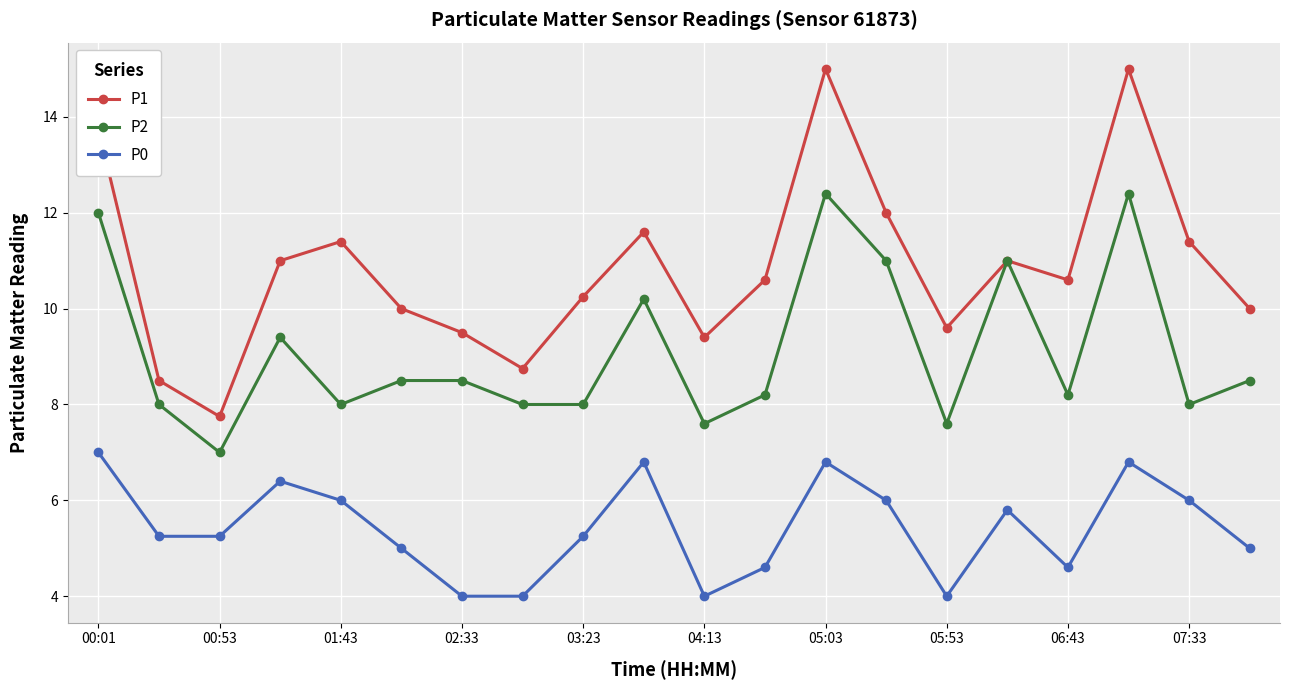

What is the difference between the maximum and minimum values in the P2 series?

5.4